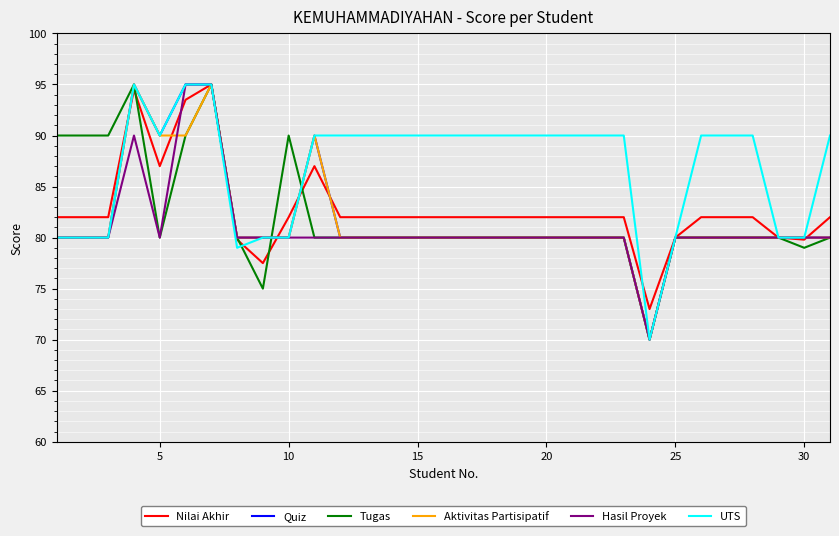

Count the number of data series in this chart.

6